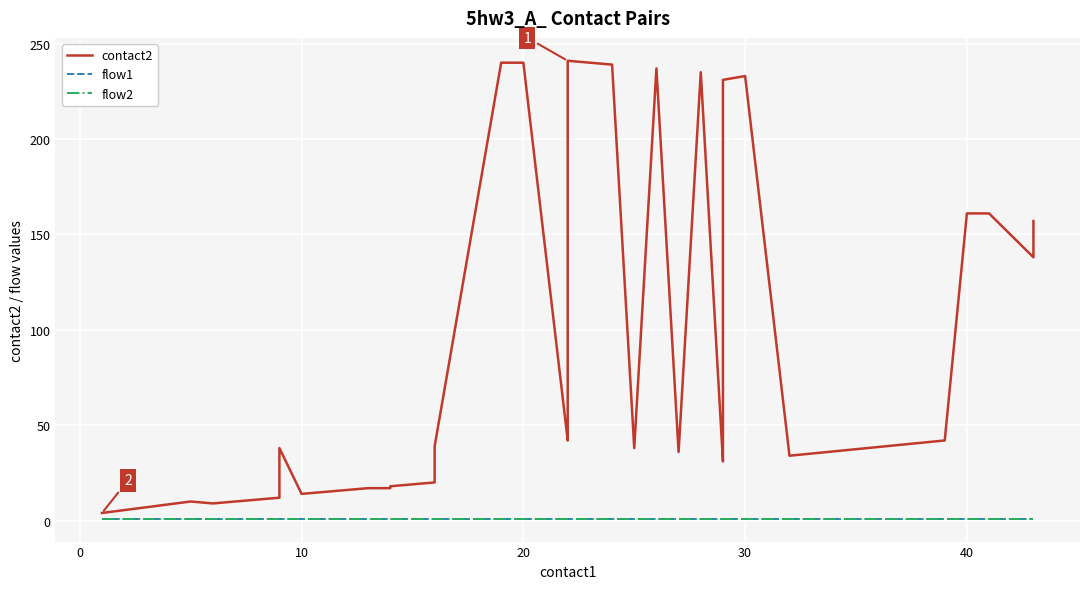

At which category is the sum across all series the highest?

22